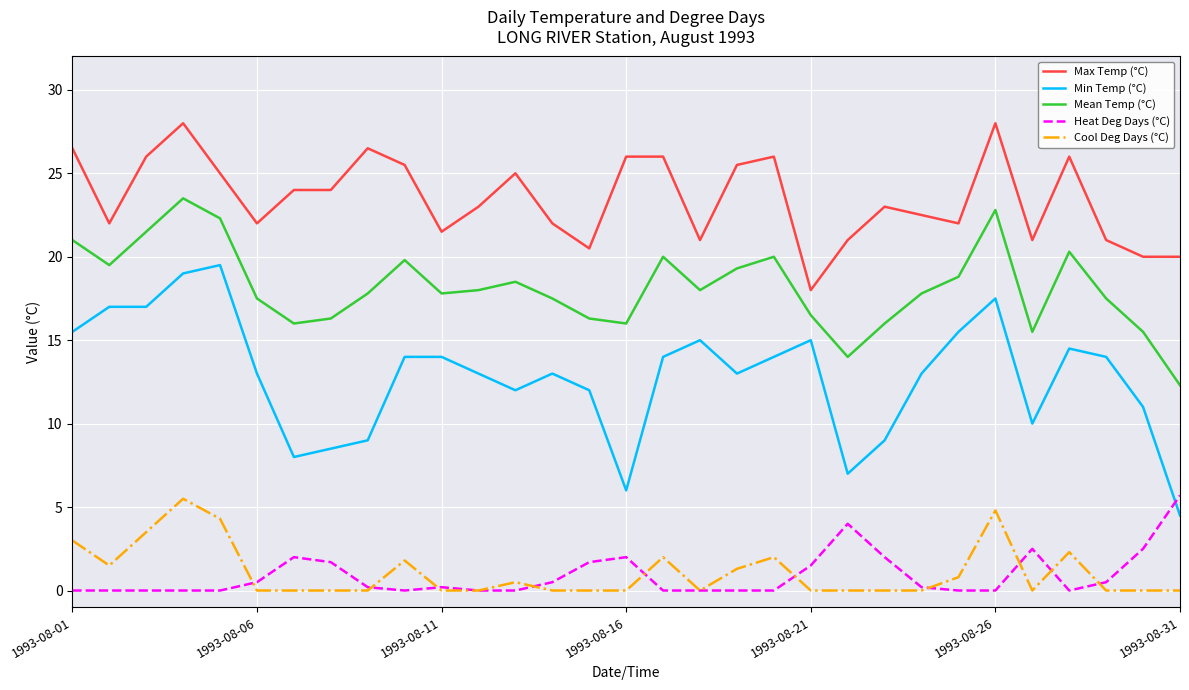

After their last crossing, which series has the higher values: Min Temp (°C) or Heat Deg Days (°C)?

Heat Deg Days (°C)